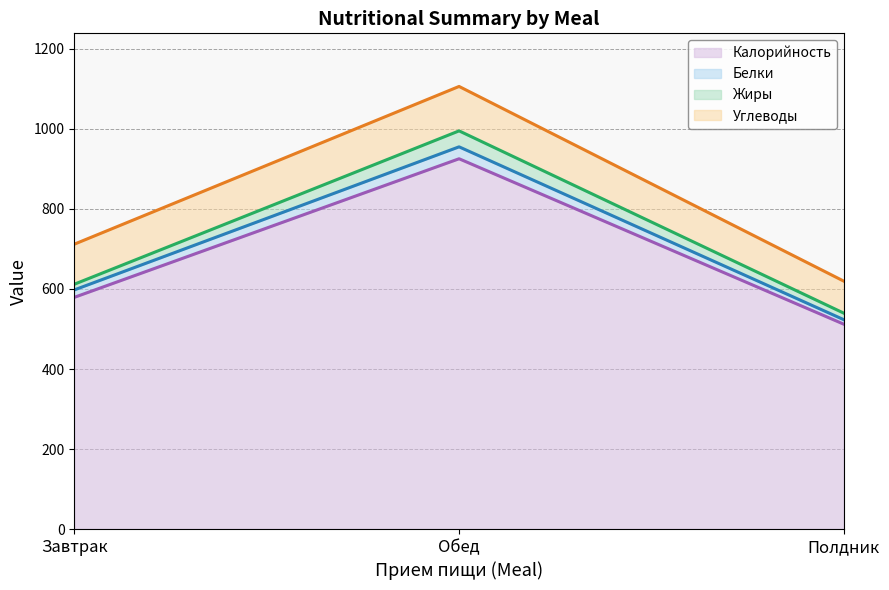

What is the label of the 3rd point from the left?

Полдник